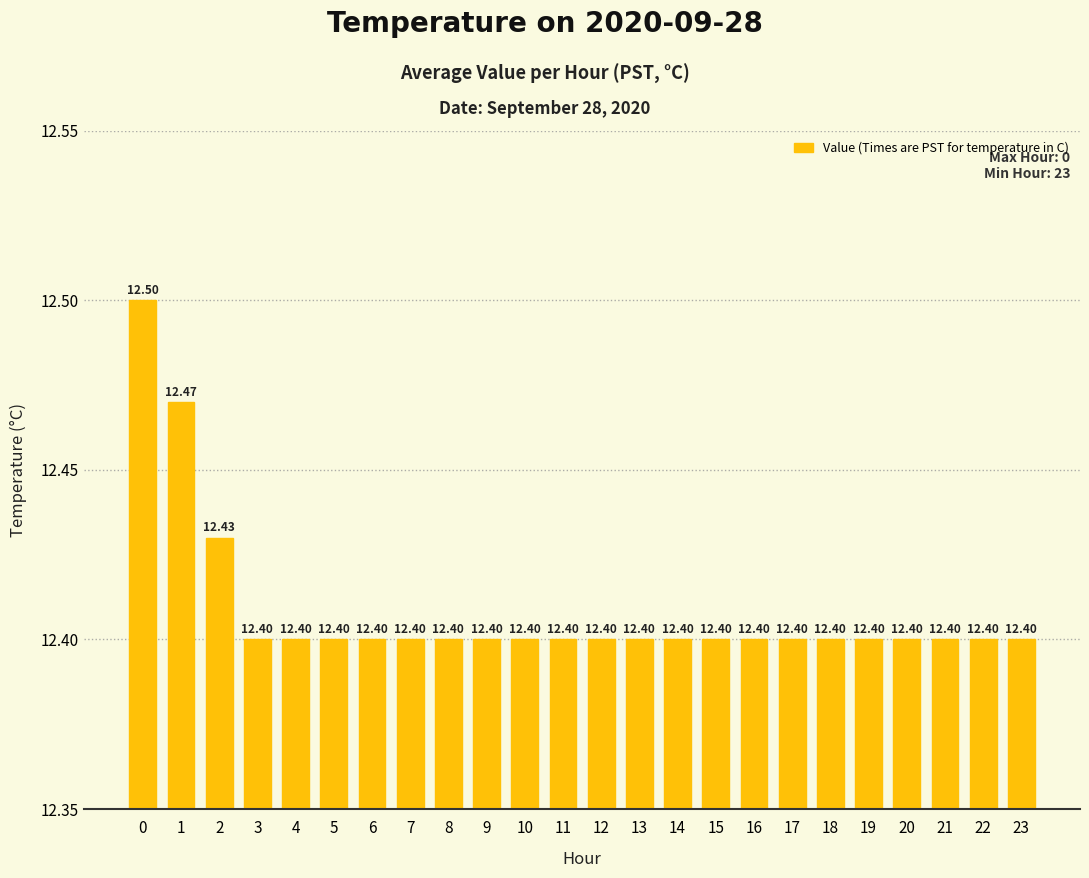

Count the number of data series in this chart.

1